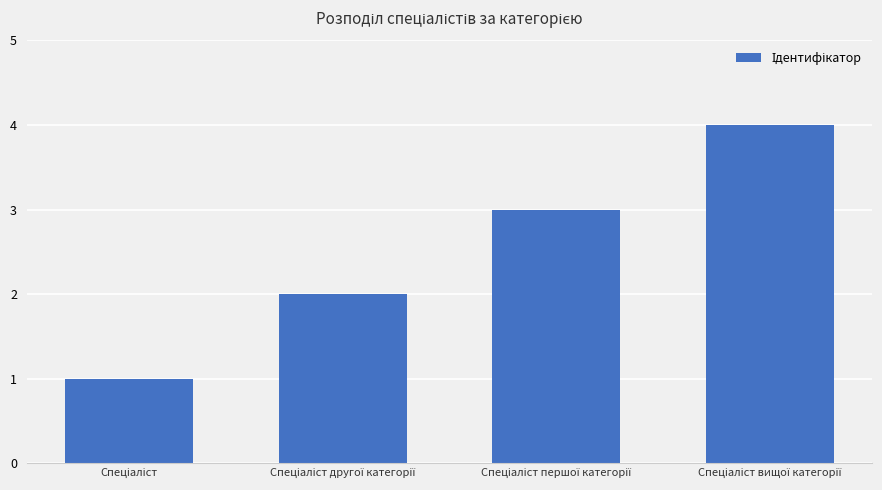

What is the sum of all values?

10